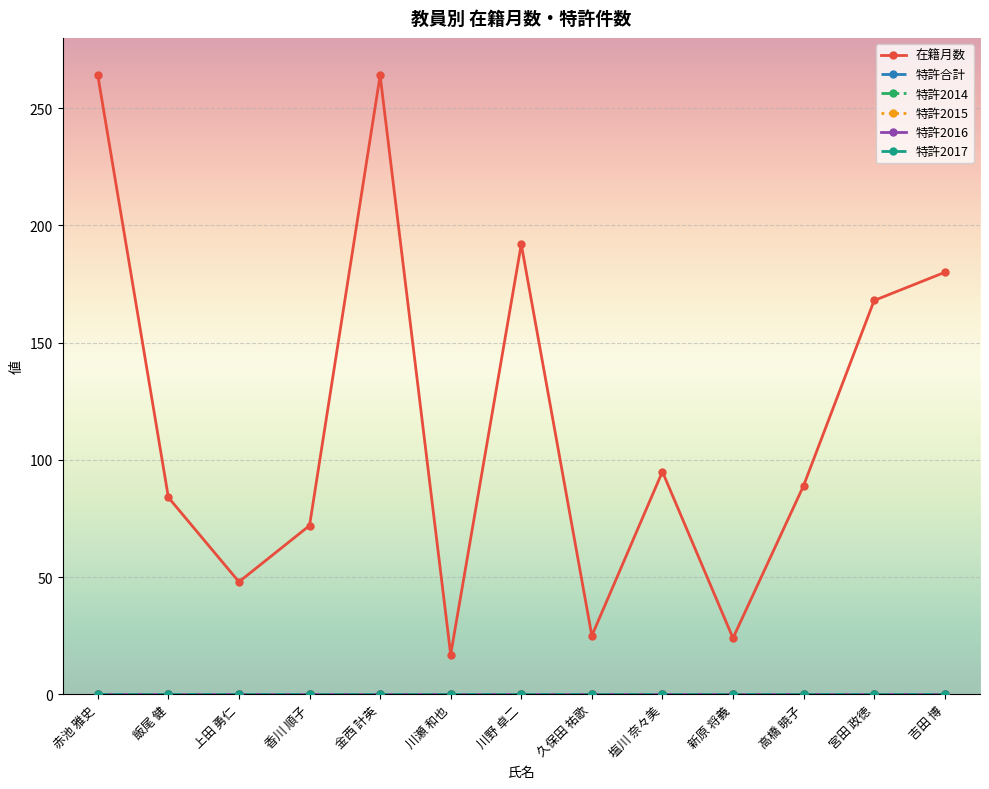

Which series has the largest total across all categories?

在籍月数